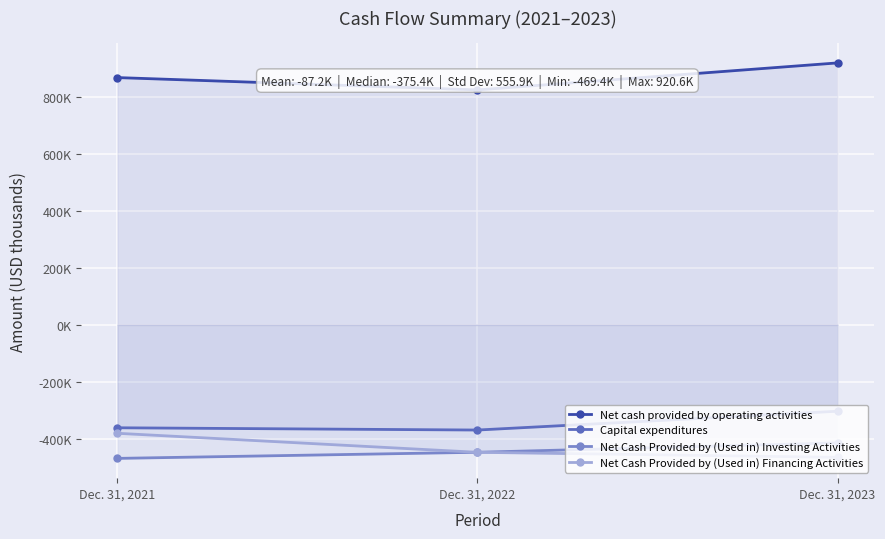

Between Dec. 31, 2021 and Dec. 31, 2023, which is larger?

Dec. 31, 2023